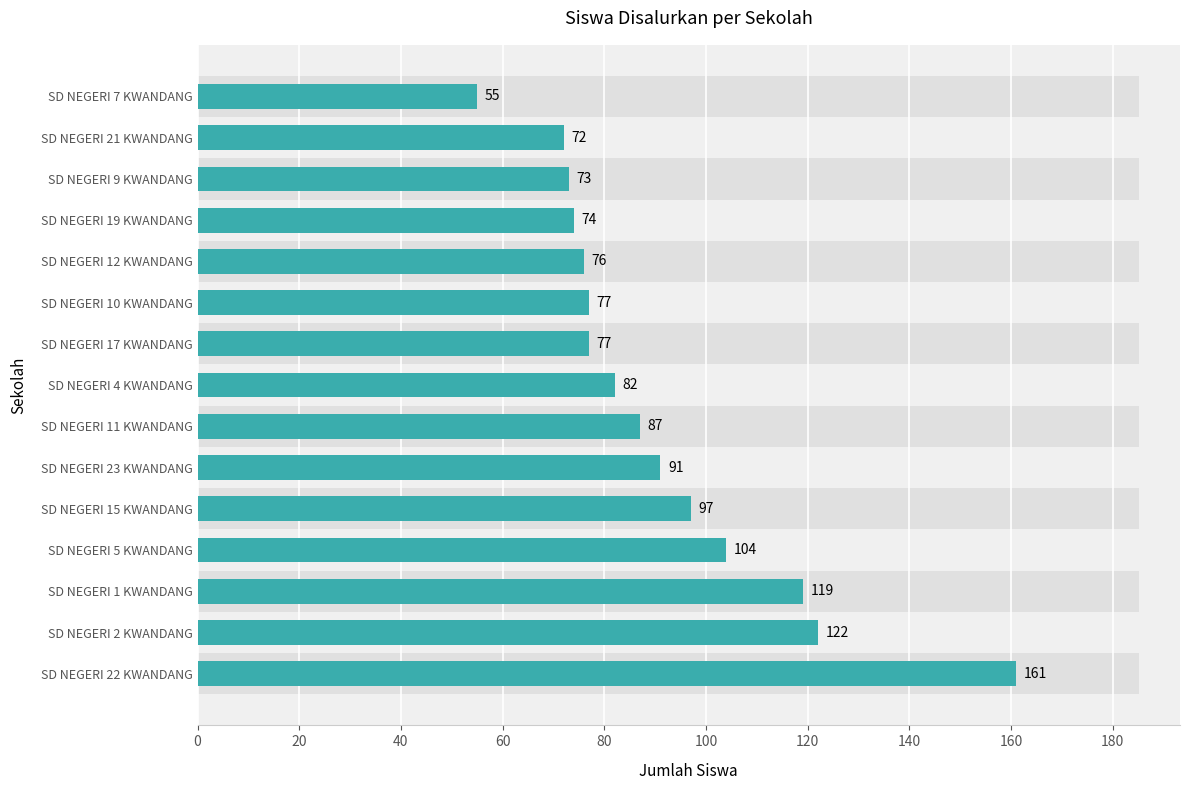

Reading left to right, what are all the values shown in this chart?

161	122	119	104	97	91	87	82	77	77	76	74	73	72	55